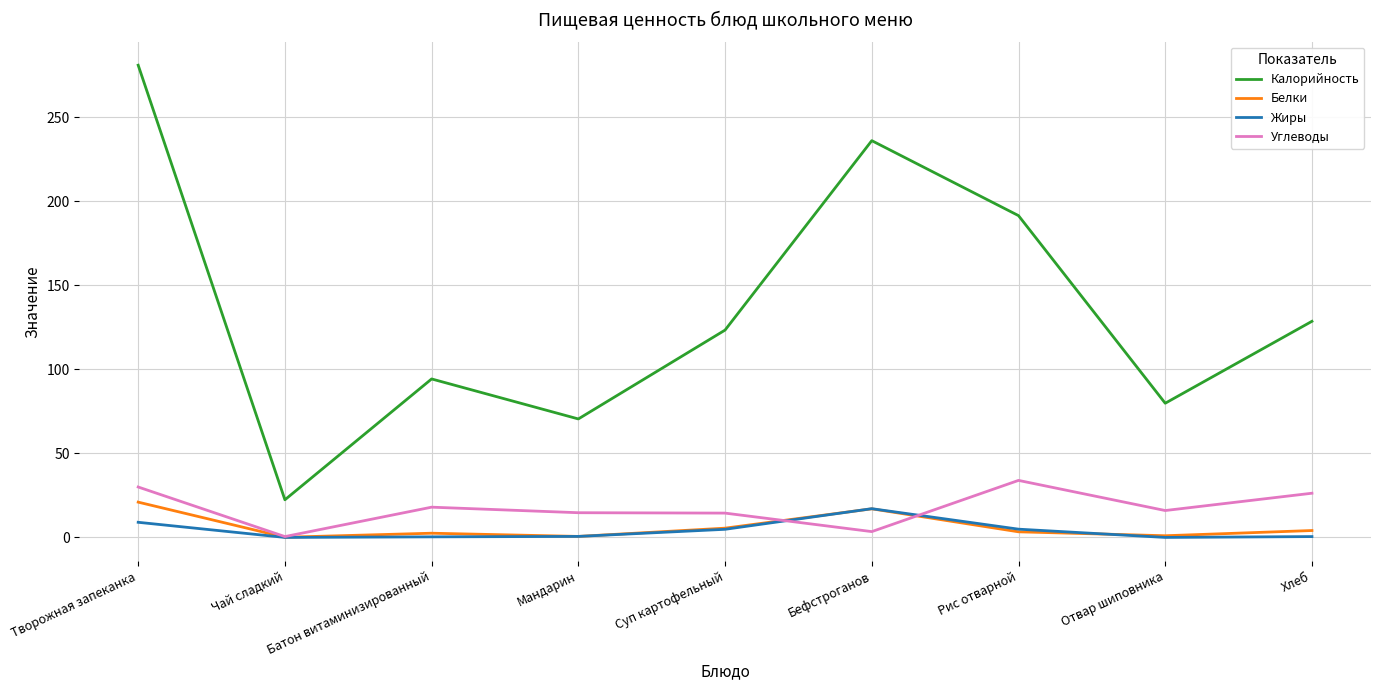

What is the difference between the maximum and minimum values in the Калорийность series?

258.6